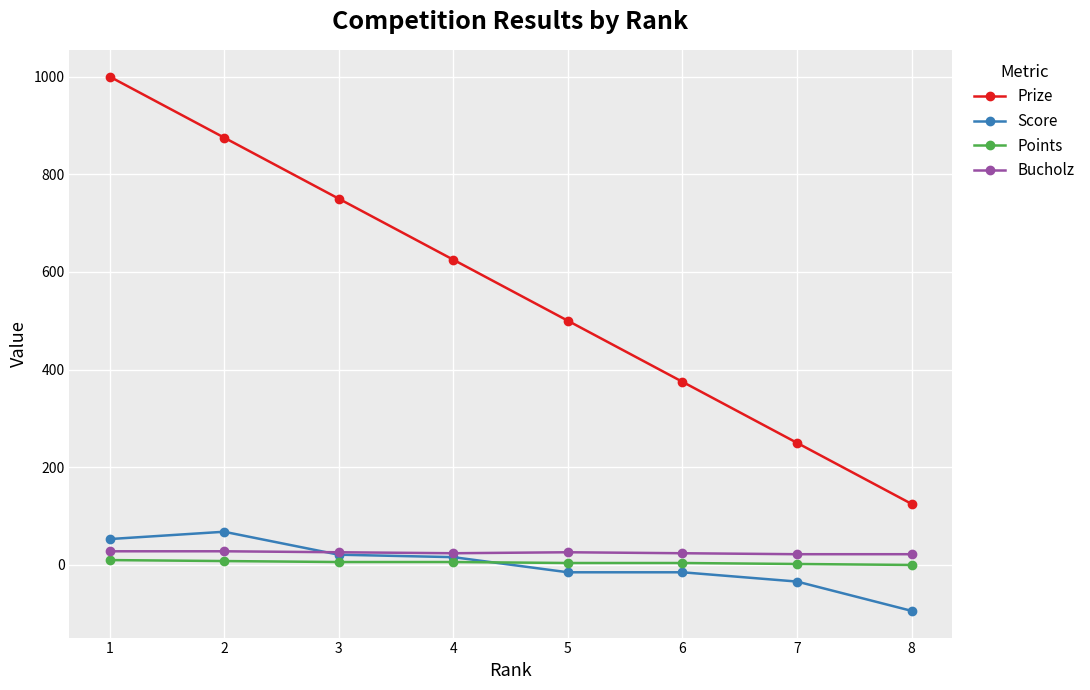

Which series has the largest total across all categories?

Prize